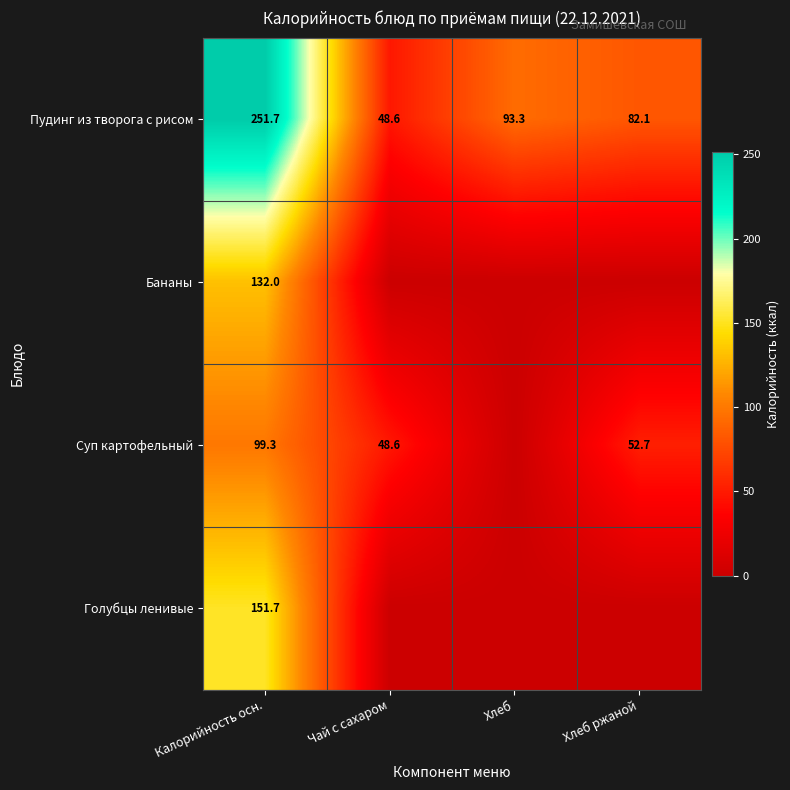

Which category has the lowest value in the Пудинг из творога с рисом series?

Чай с сахаром